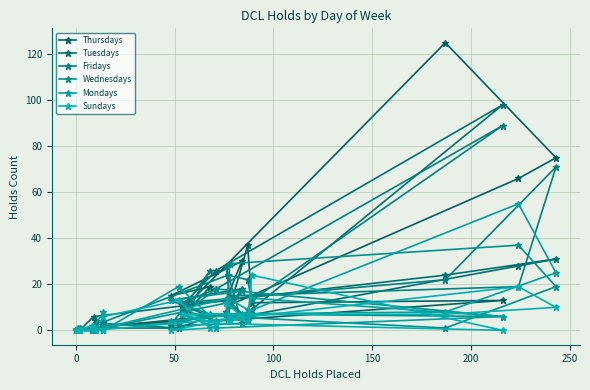

How many data points in Tuesdays are above 6?

11